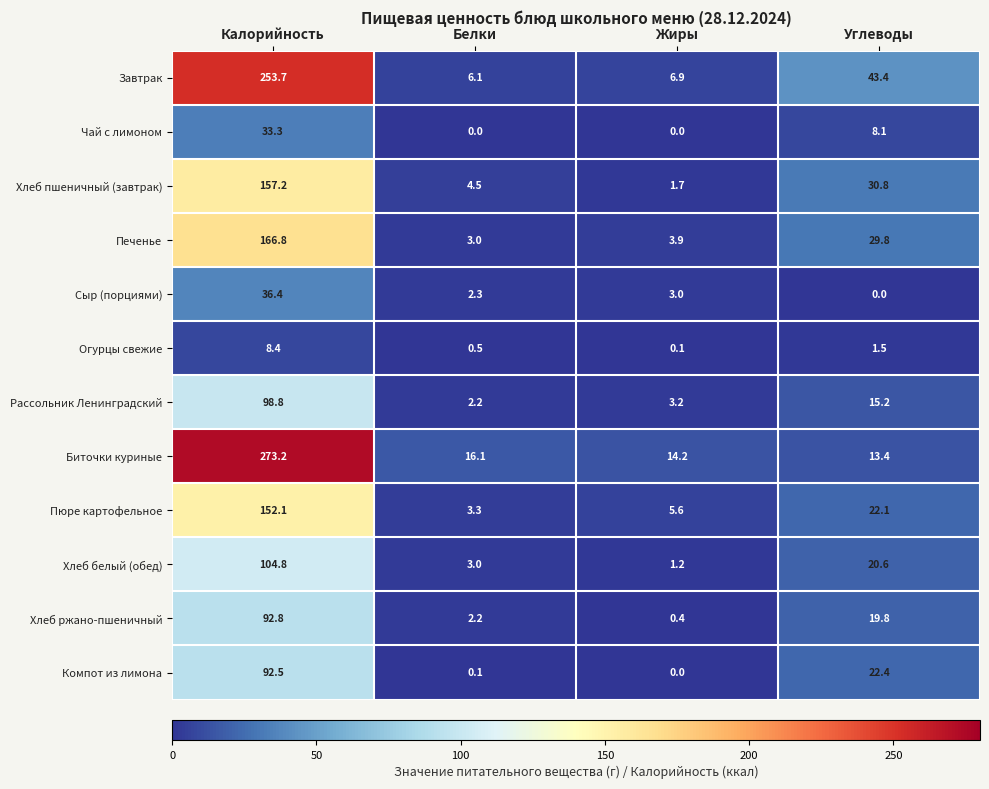

Between Белки and Жиры, which series saw the biggest shift?

Хлеб пшеничный (завтрак)